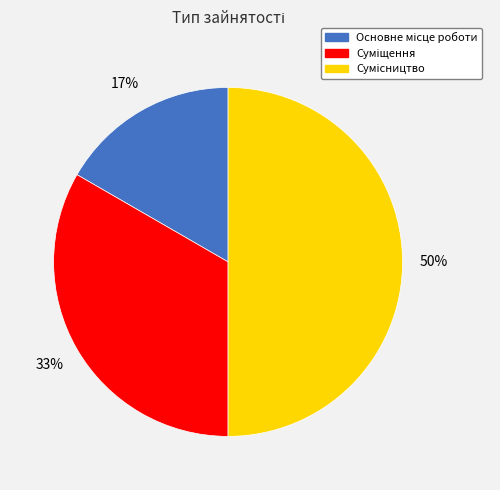

To the nearest percent, what is the average slice percentage?

33%